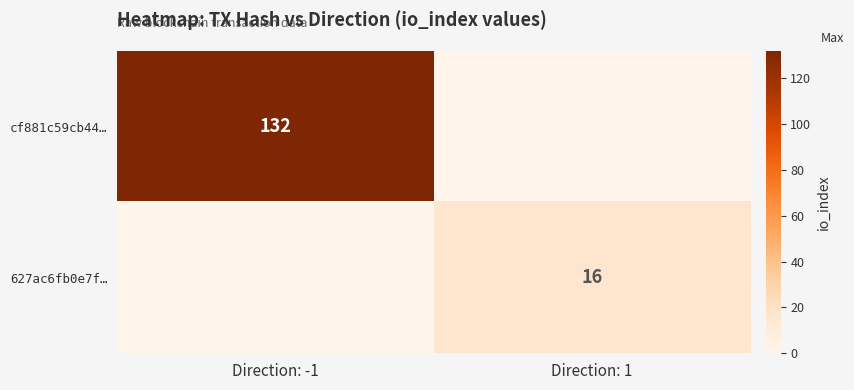

The 627ac6fb0e7f… series shows 16 at Direction: 1. True or false?

True